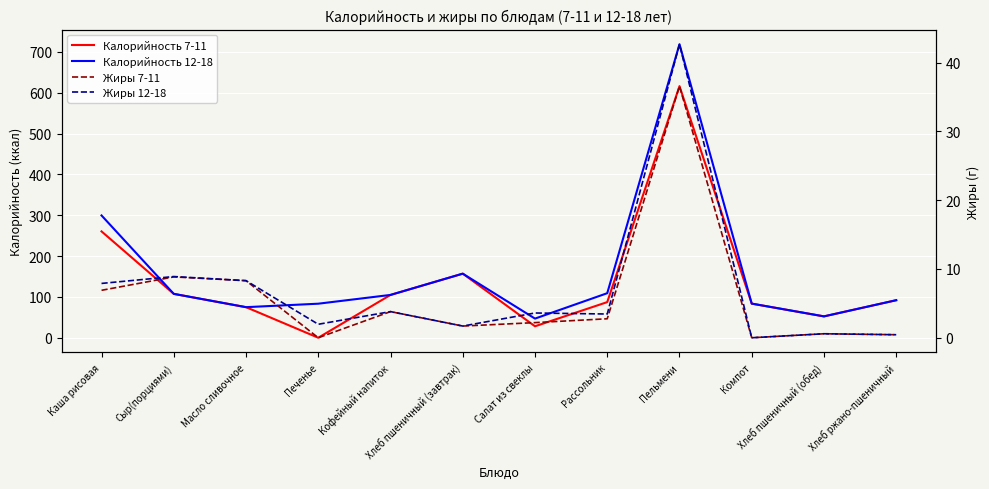

The value of Жиры 7-11 at Салат из свеклы is 3.0. True or false?

False